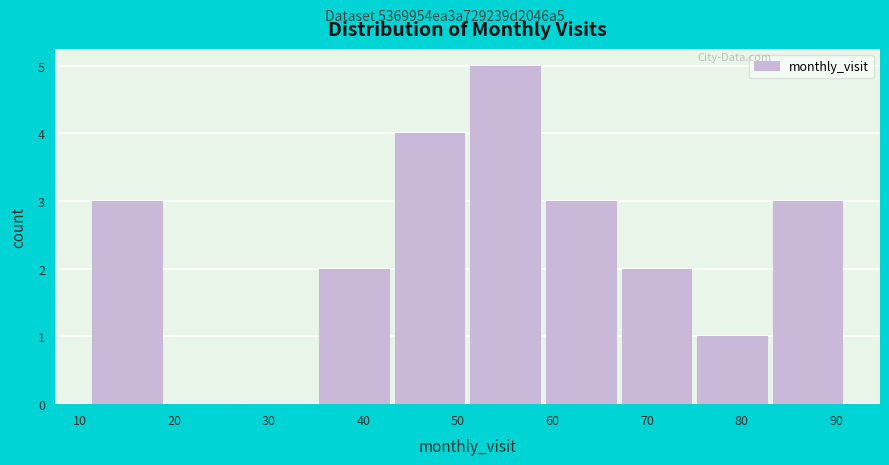

Reading left to right, list every bar in this chart as the range it spans on the x-axis followed by its height. The values are not printed on the chart, so give them approximately, as read against the axis.

11 to 19: 3
19 to 27: 0
27 to 35: 0
35 to 43: 2
43 to 51: 4
51 to 59: 5
59 to 67: 3
67 to 75: 2
75 to 83: 1
83 to 91: 3